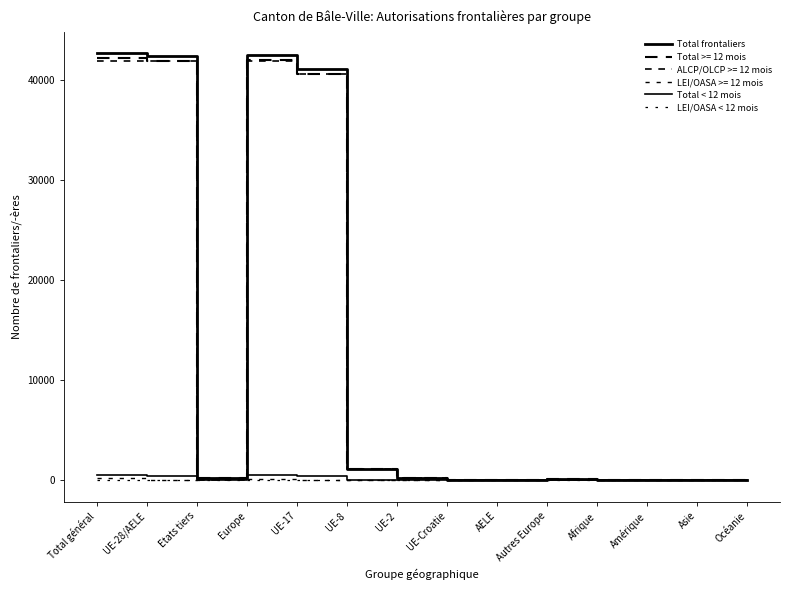

Does the chart have visible grid lines?

No